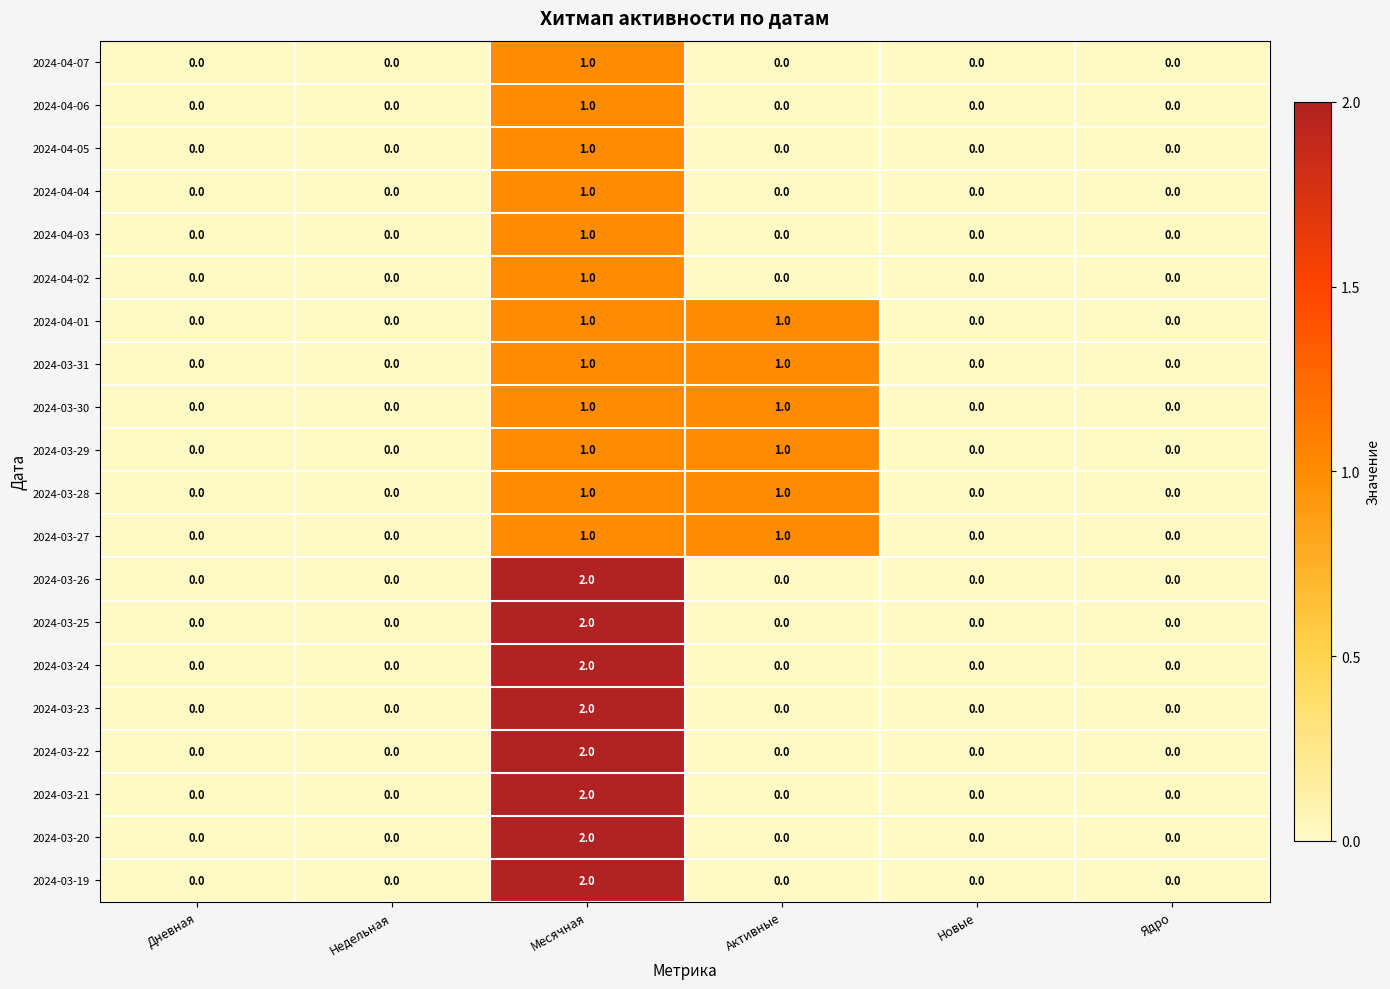

Count the number of data series in this chart.

20